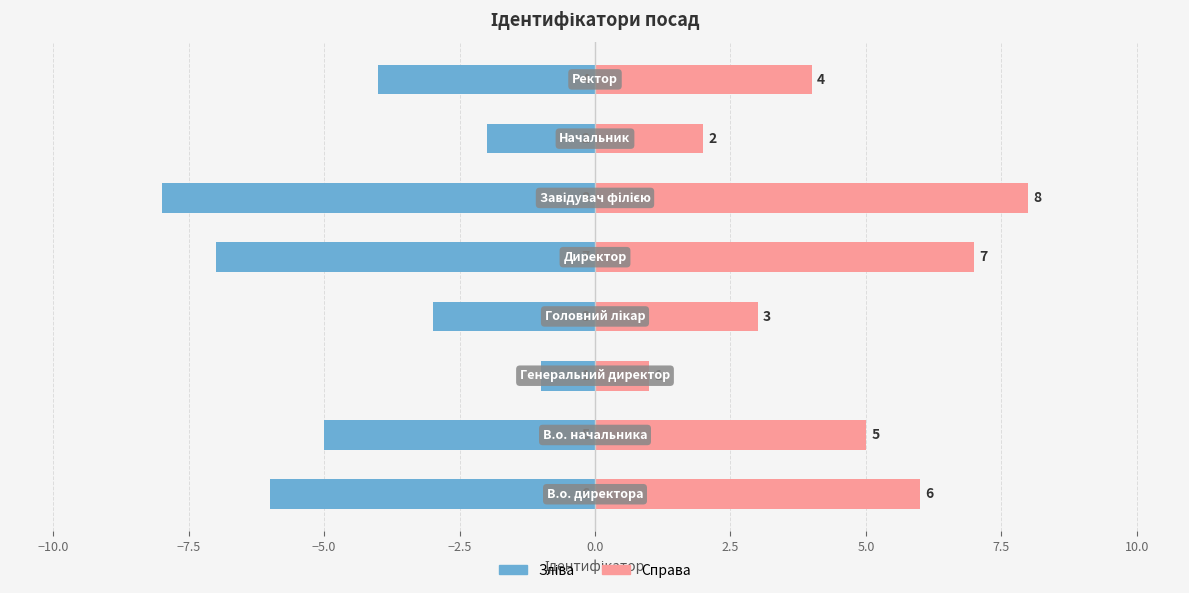

What is the difference between the maximum and minimum values in the Ідентифікатор (зліва) series?

7